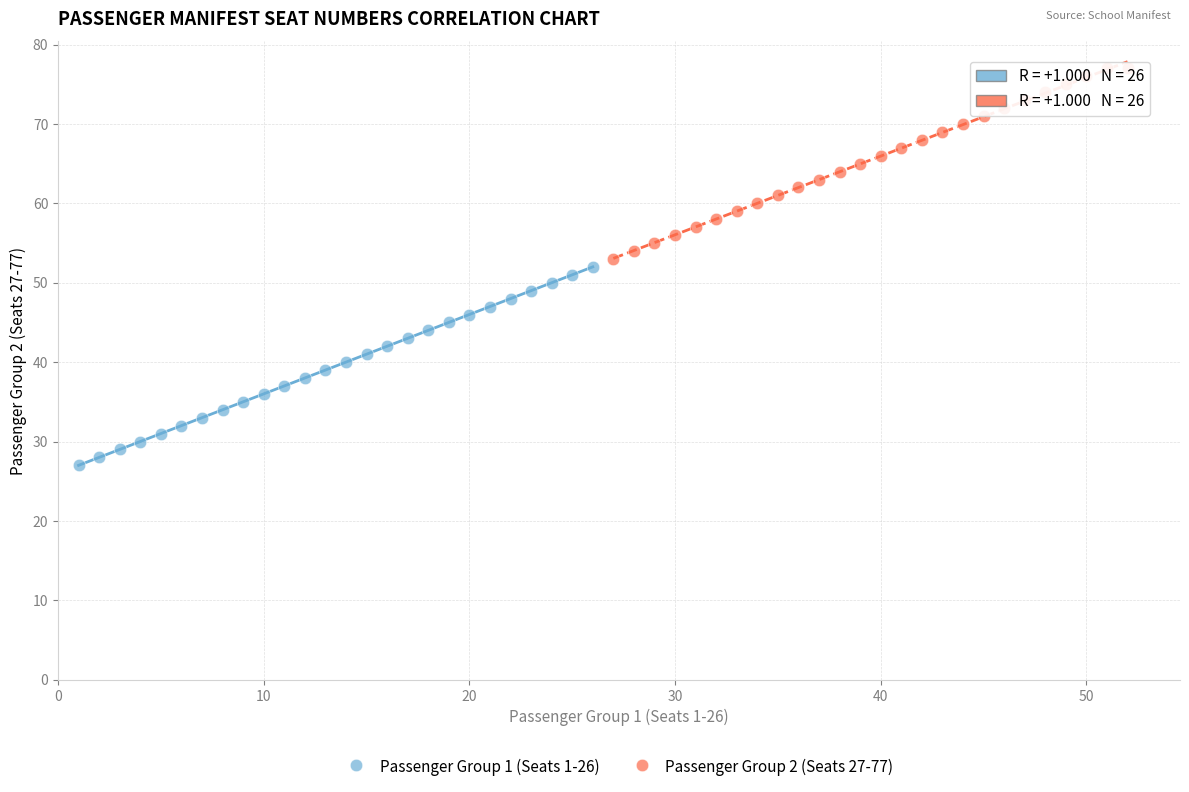

Which series has the widest spread of Y values?

Passenger Group 1 (Seats 1-26)